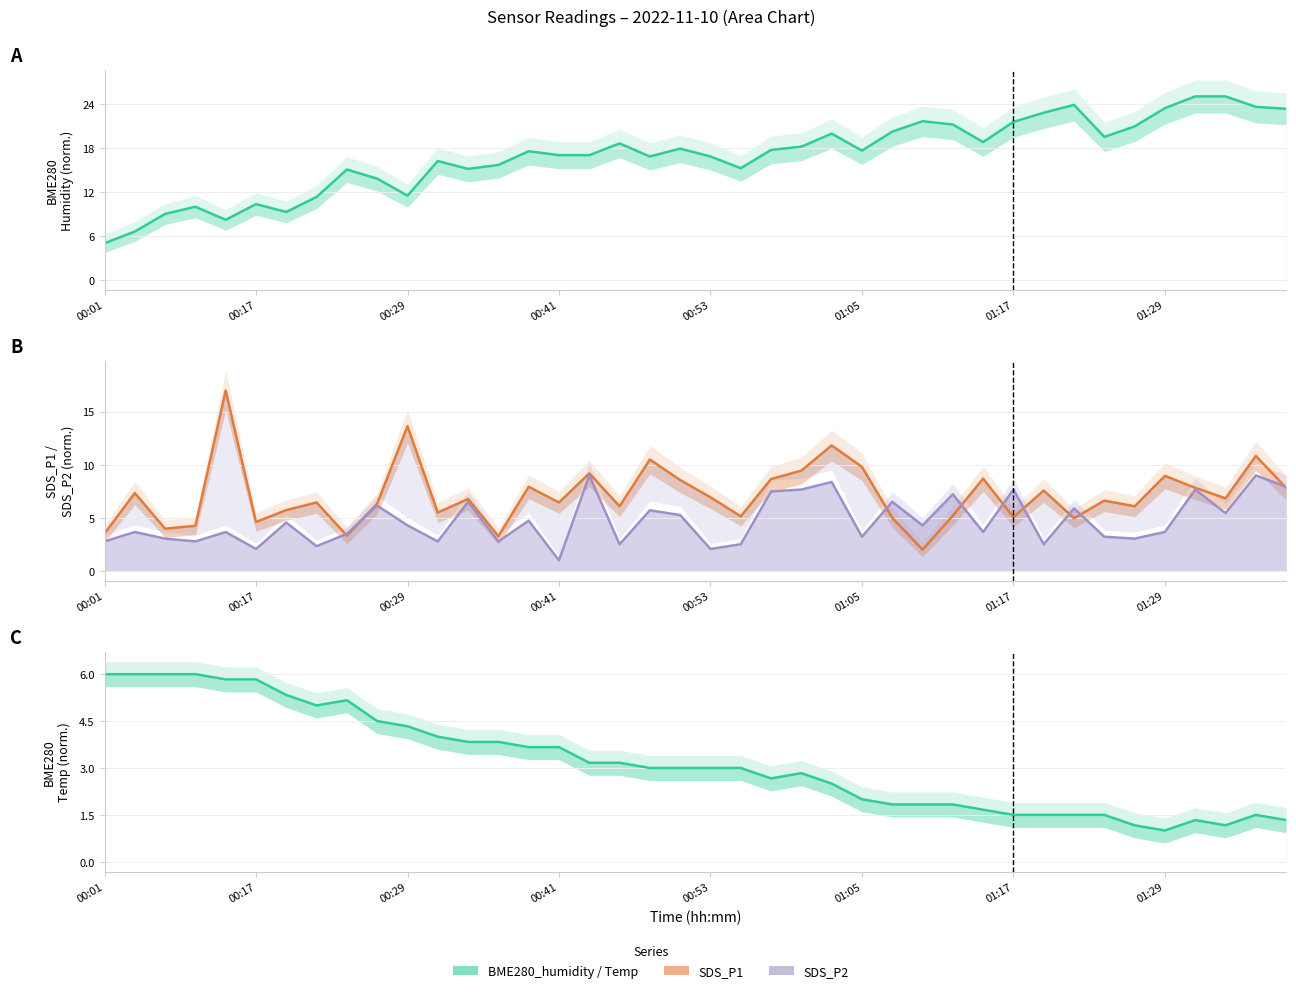

At 00:06, list the series in order from smallest to largest.

SDS_P2, SDS_P1, BME280_humidity